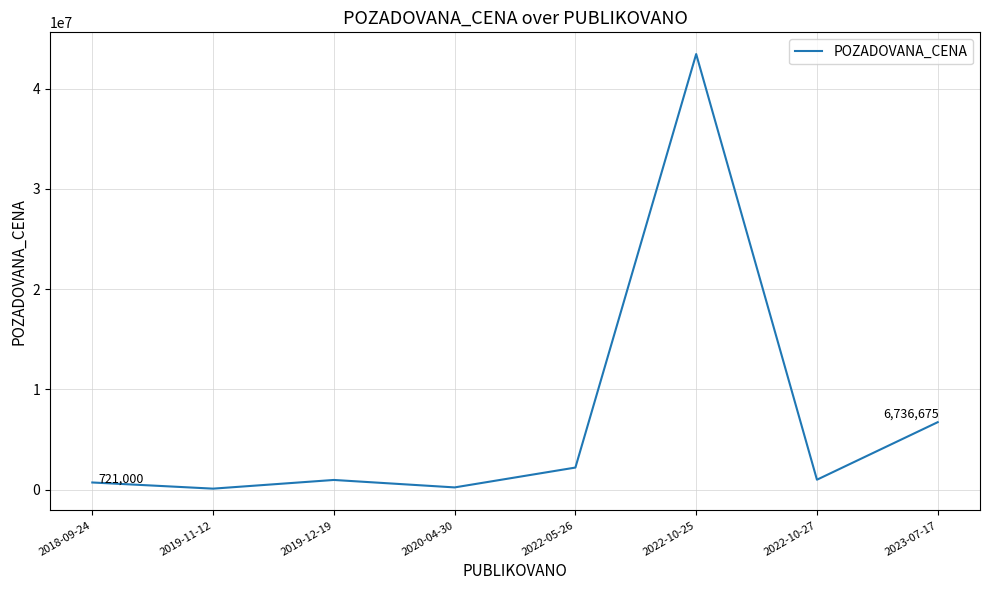

Between 2019-12-19 and 2023-07-17, which is larger?

2023-07-17